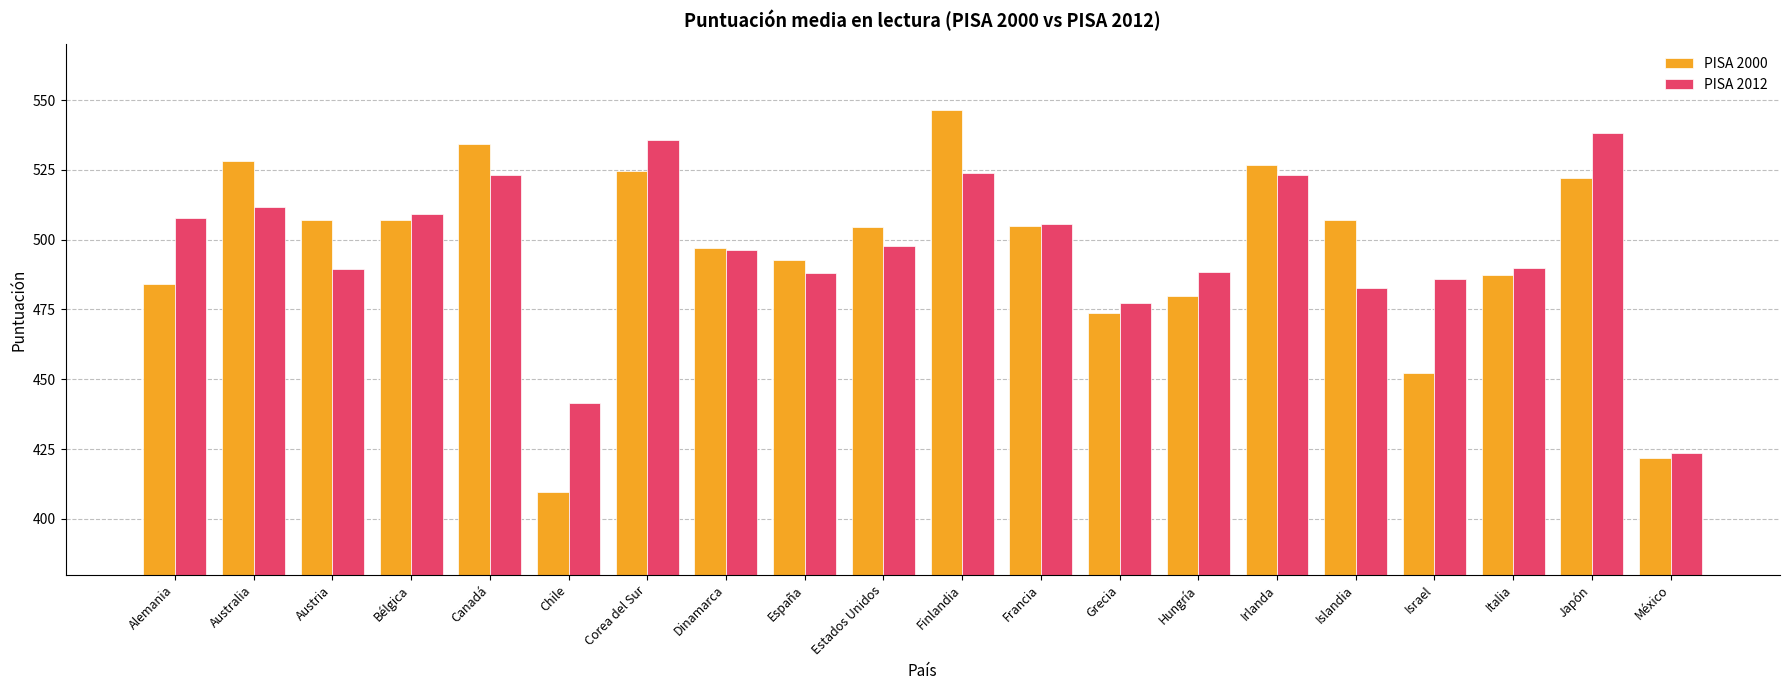

Which series has the largest range (max minus min)?

PISA 2000